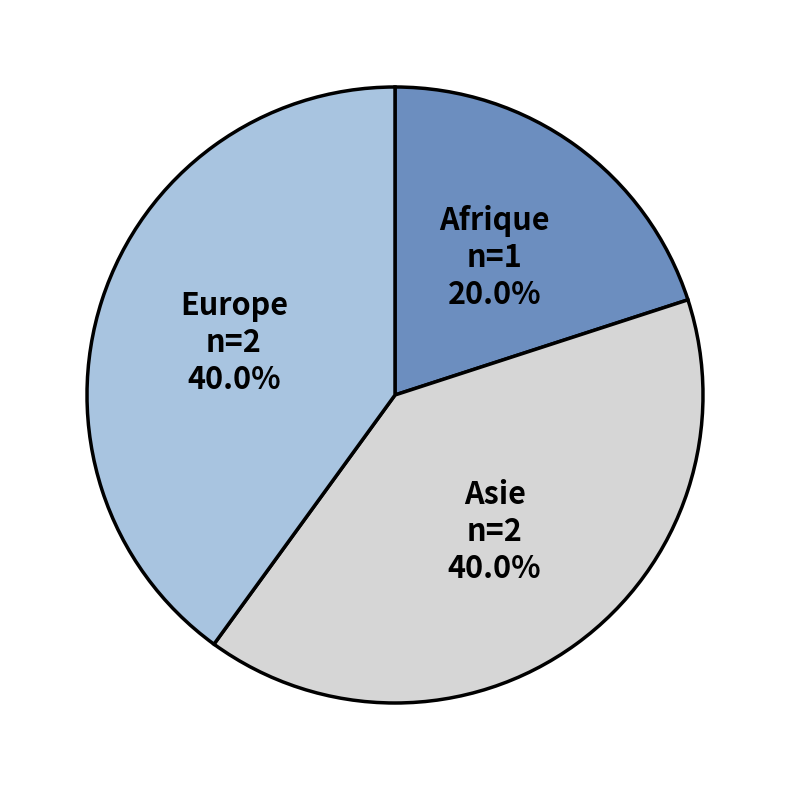

To the nearest percent, what is the difference between the largest and smallest slice percentages?

20%